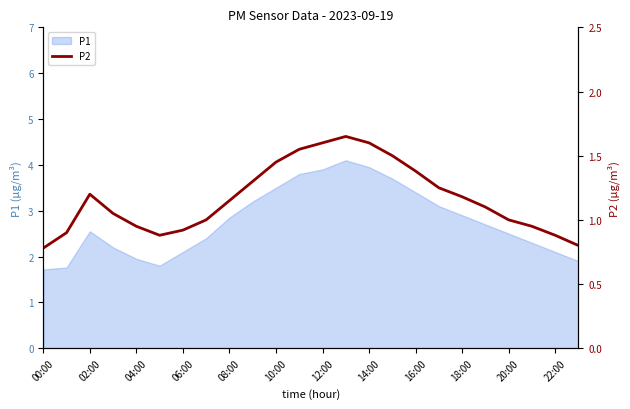

Is it true that P1 equals 1.7 at 00:00?

True